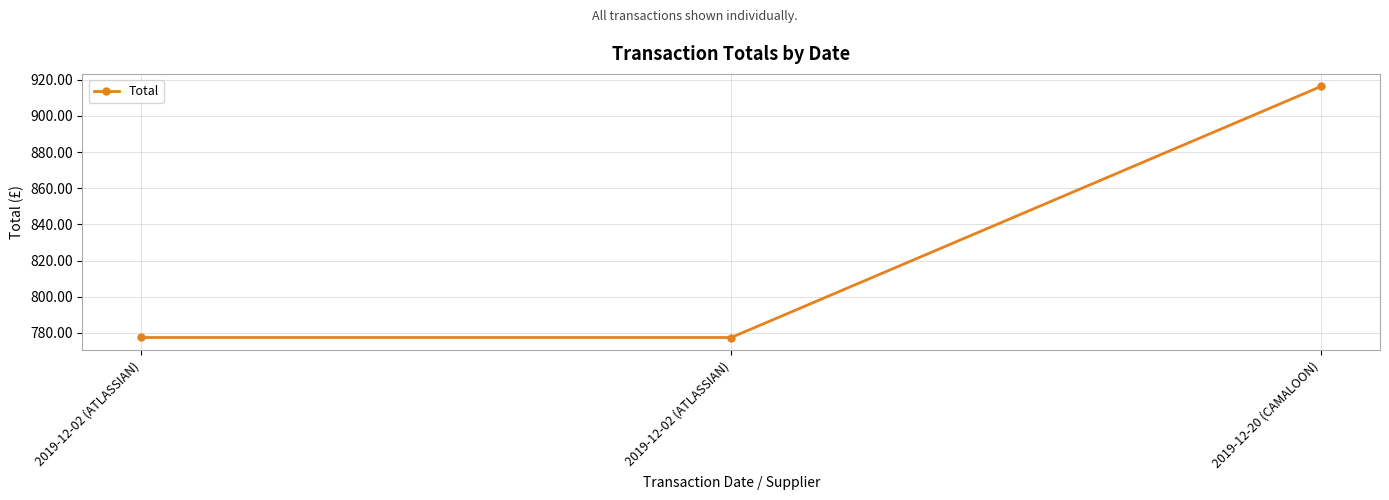

How many series are shown in this chart?

1